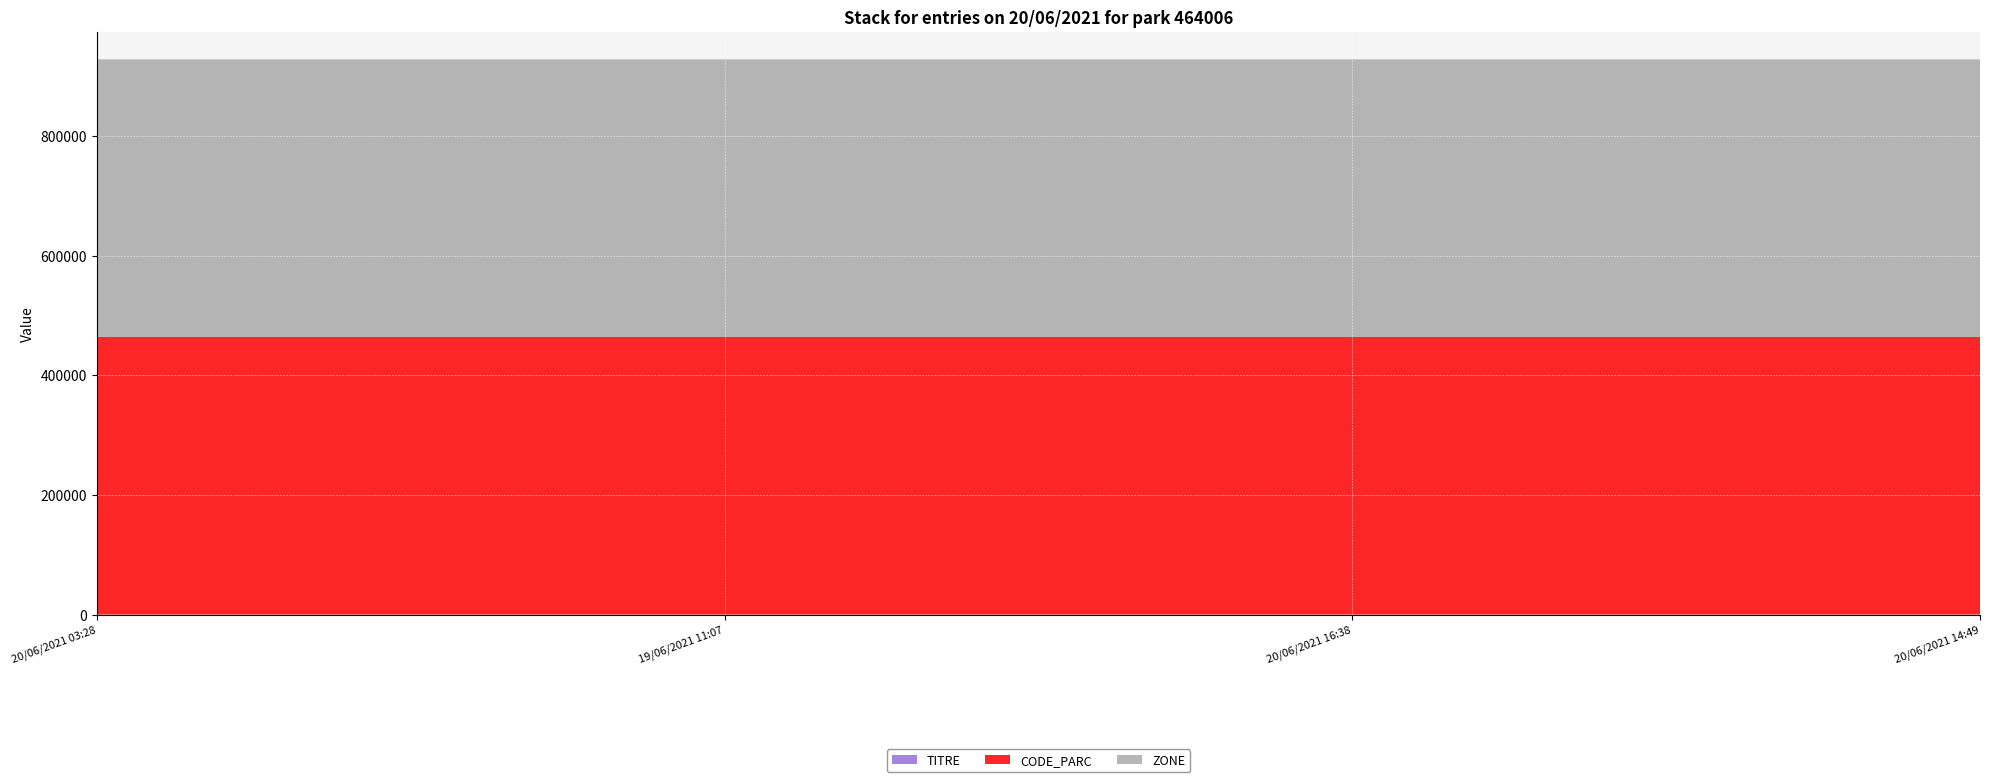

Reading left to right, what are all the values shown in this chart?

TITRE: 0	1	2	3
CODE_PARC: 464006	464006	464006	464006
ZONE: 464006	464006	464006	464006